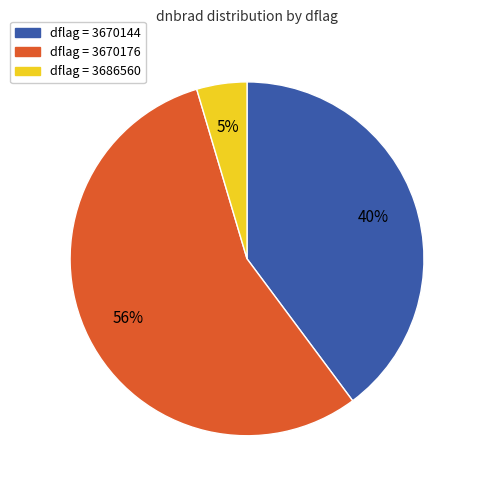

How many slices are in this pie chart?

3